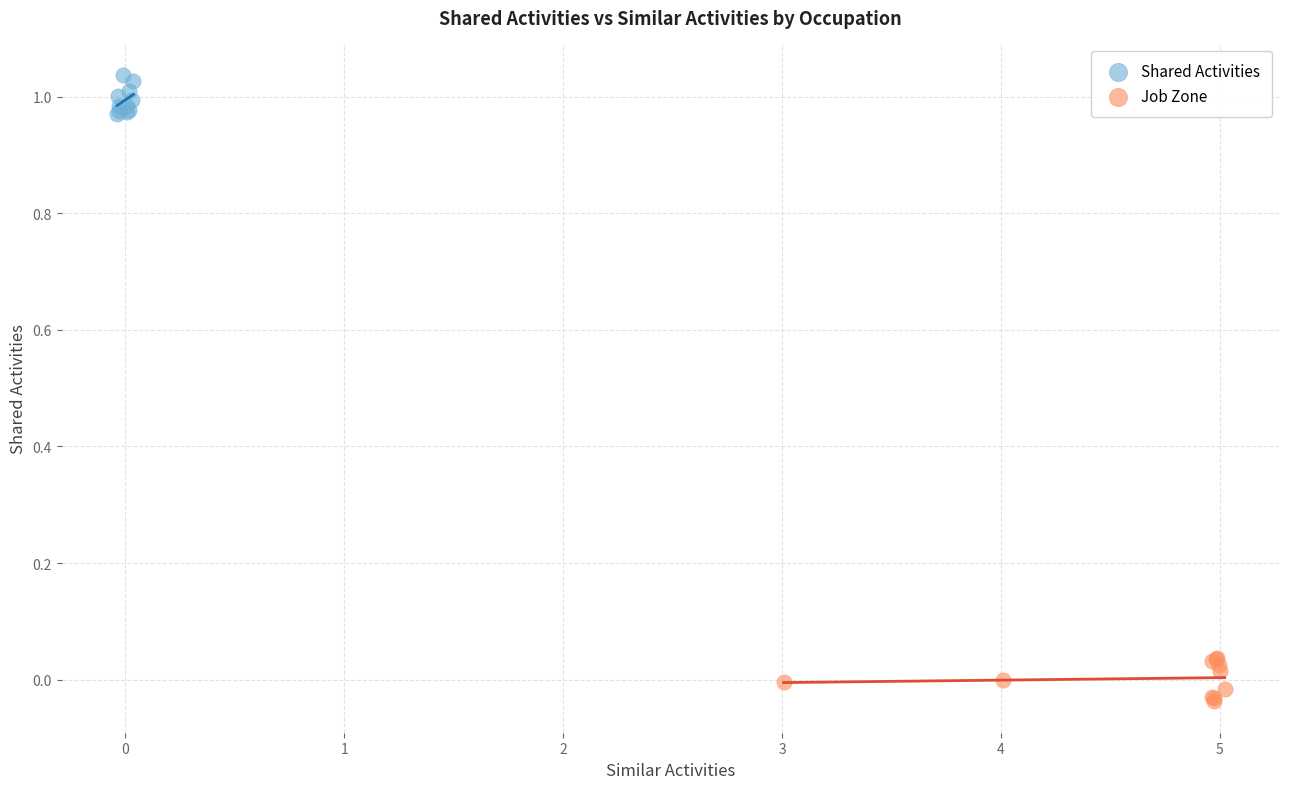

Which series contains the highest Y value?

Shared Activities